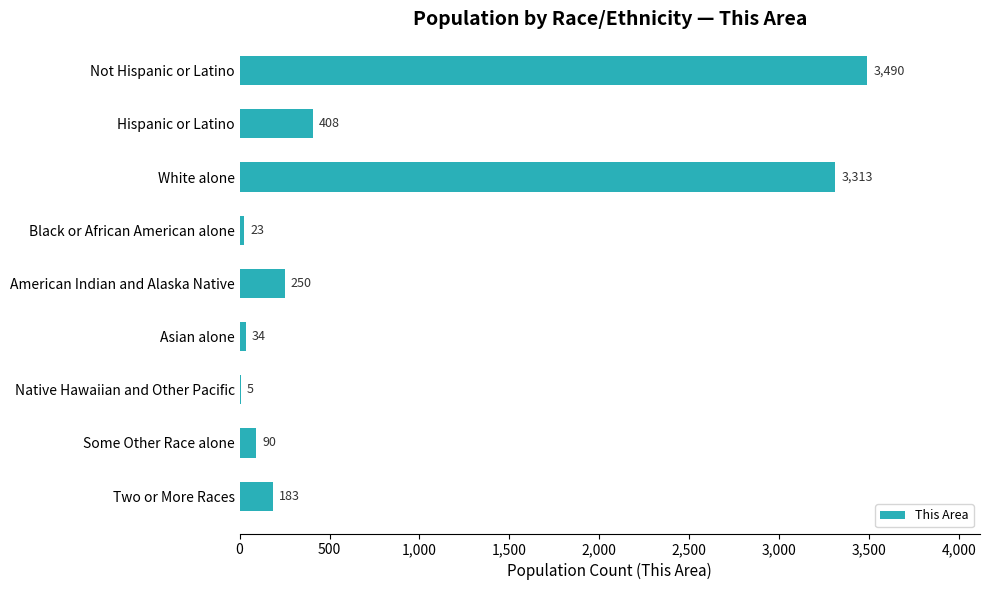

Between American Indian and Alaska Native and Native Hawaiian and Other Pacific, which is larger?

American Indian and Alaska Native